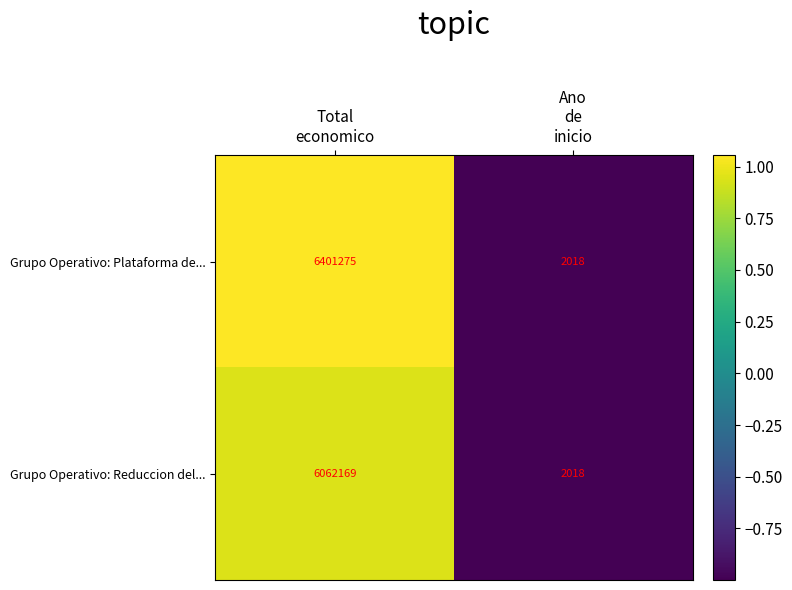

How many data points does each series have?

2